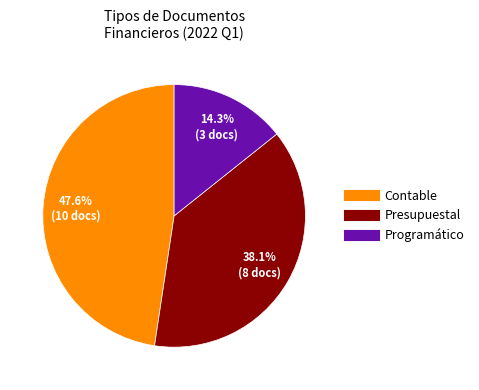

How many segments does this pie chart have?

3